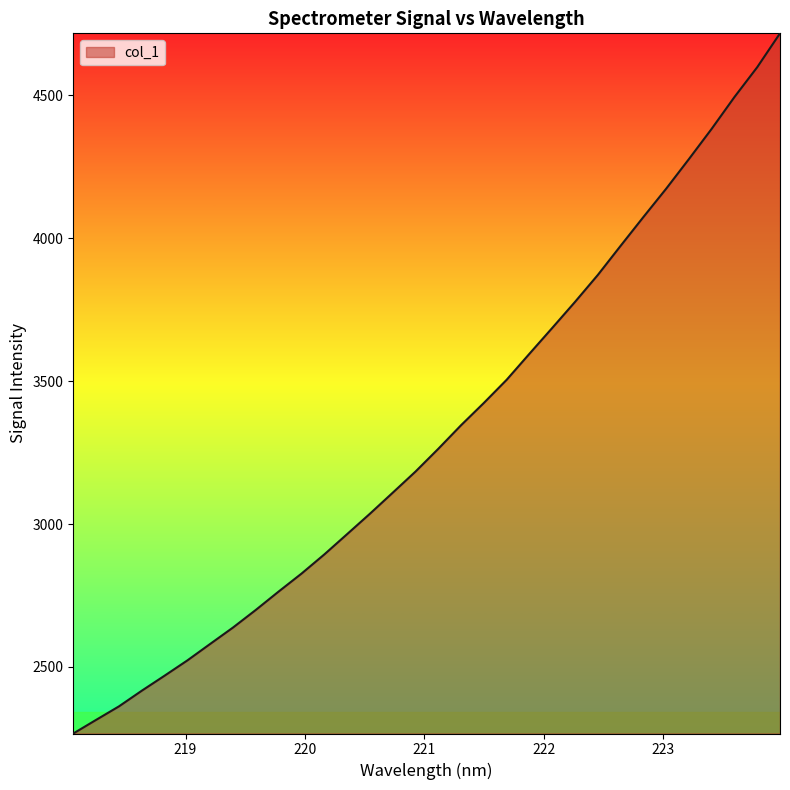

What is the maximum value shown in the chart?

4715.9